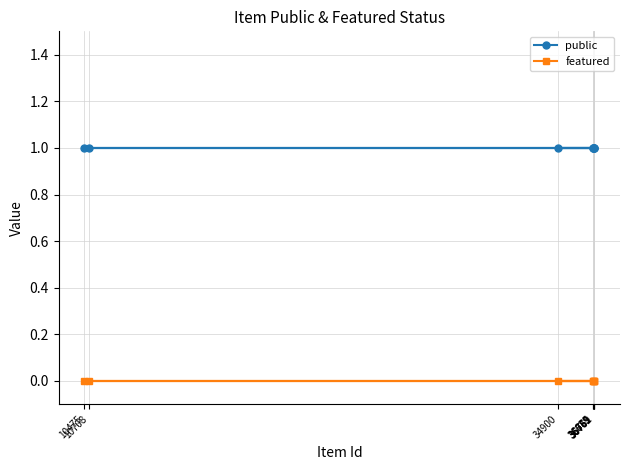

True or false: featured and public intersect in this chart.

False